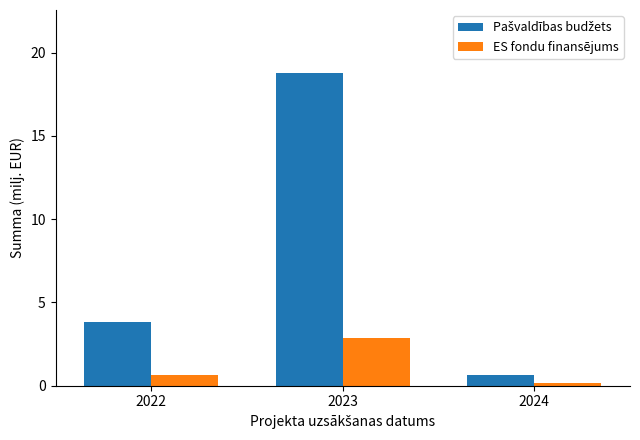

What is the greatest value displayed?

18.8